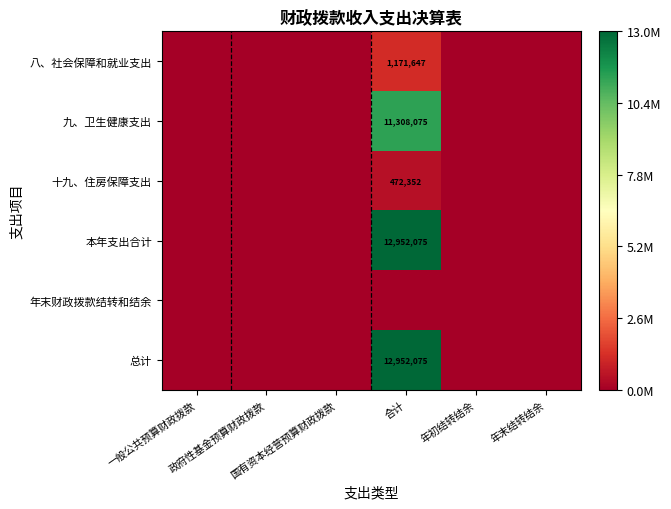

Is it true that 八、社会保障和就业支出 equals 395460.8 at 国有资本经营预算财政拨款?

False